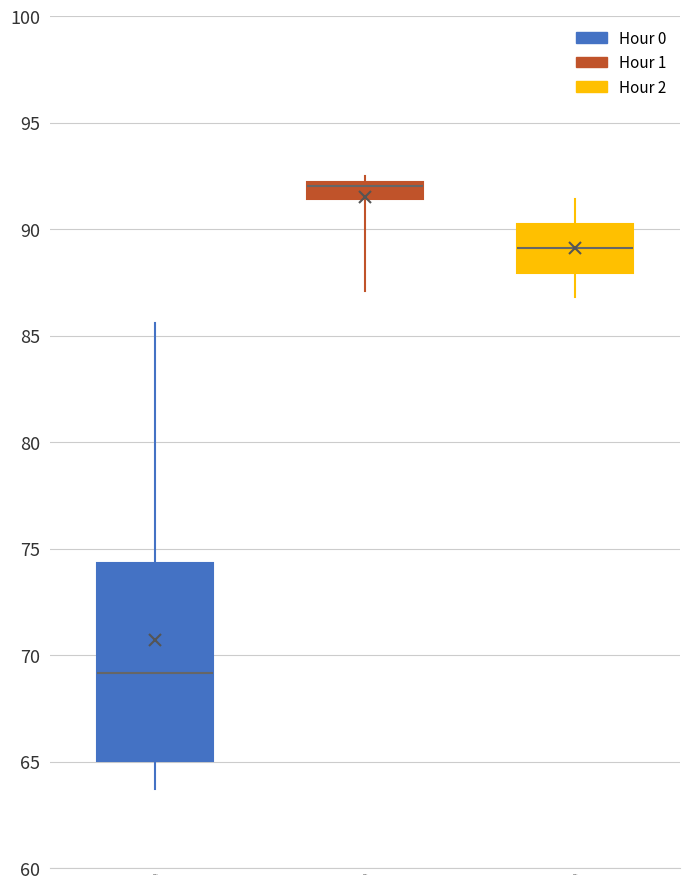

Reading left to right, read every box against the y-axis: the position of its median line, the range the box covers, and the ends of its whiskers. The values are not printed on the chart, so give them approximately, as read against the axis.

Hour 0: median 69.0, box 65.0 to 74.5, whiskers 63.5 to 85.5
Hour 1: median 92.0 (just below the box's upper edge), box 91.5 to 92.0, whiskers 87.0 to 92.5
Hour 2: median 89.0, box 88.0 to 90.5, whiskers 87.0 to 91.5